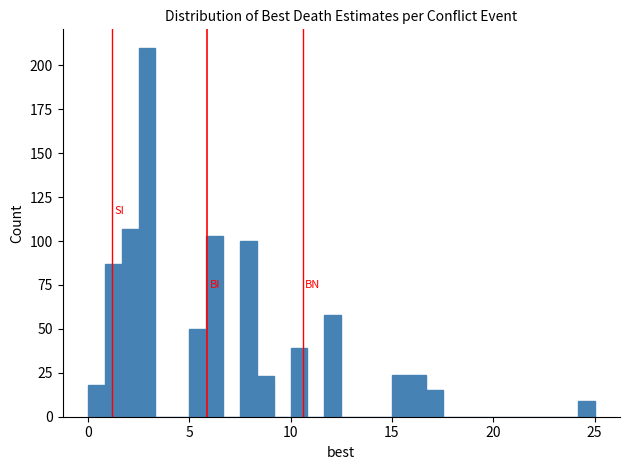

Read against the x-axis, roughly where is the centre of the tallest bar?

3.0